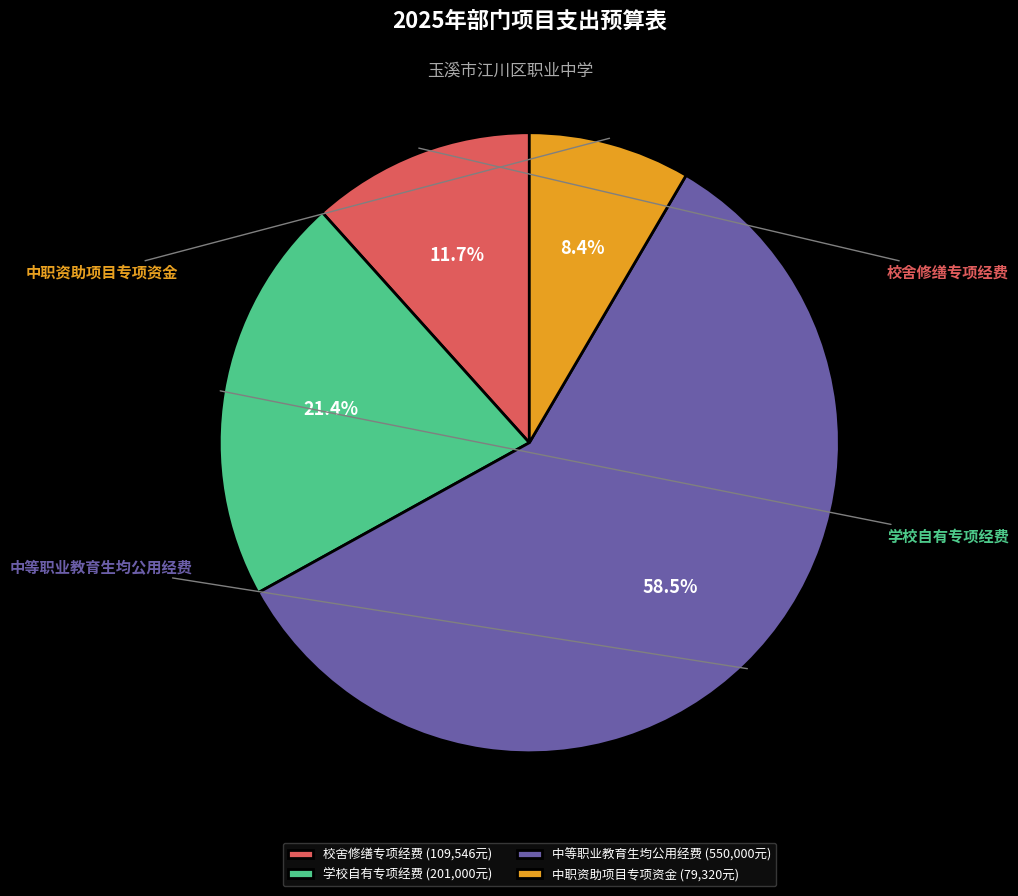

What percentage do 中职资助项目专项资金 and 中等职业教育生均公用经费 together represent?

67.0%